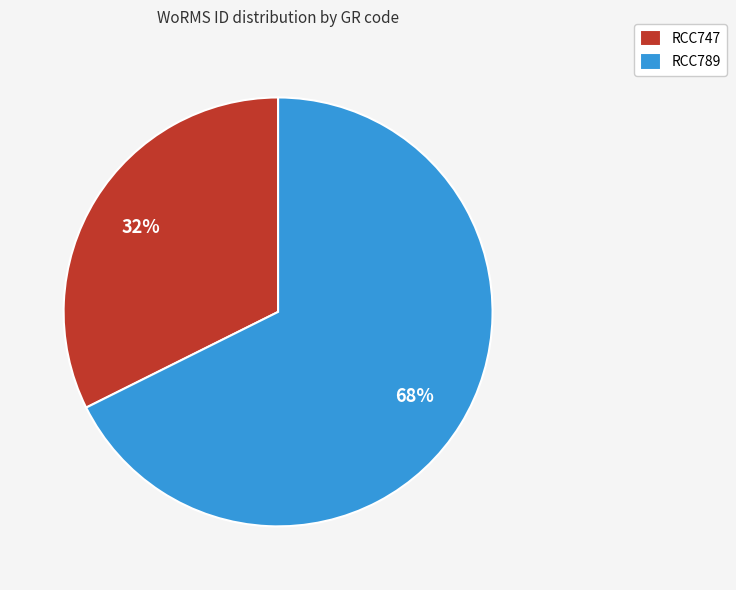

Which slice is the largest?

RCC789